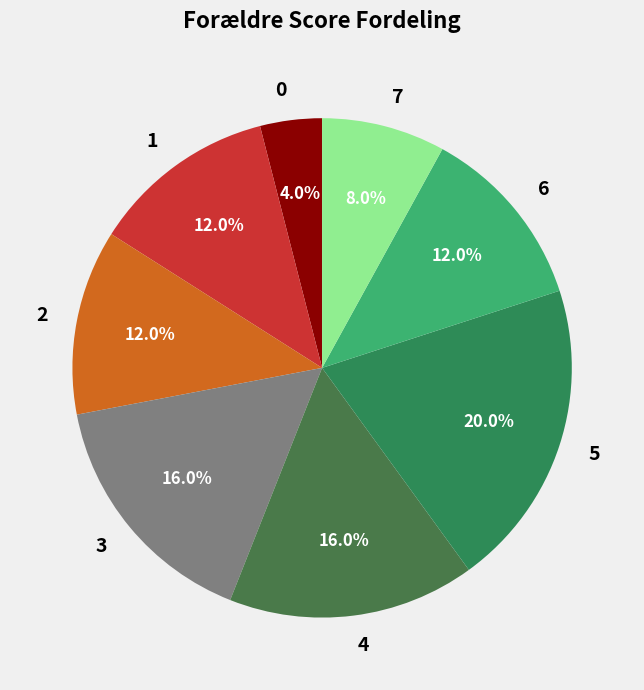

Between 6 and 4, which is larger?

4